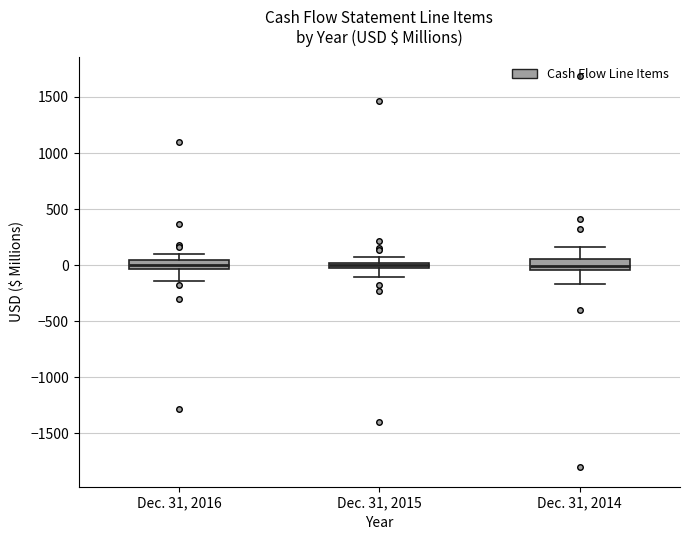

Where does the lower whisker of the box for Dec. 31, 2014 end on the y-axis? The values are not printed on the chart, so give them approximately, as read against the axis.

-150